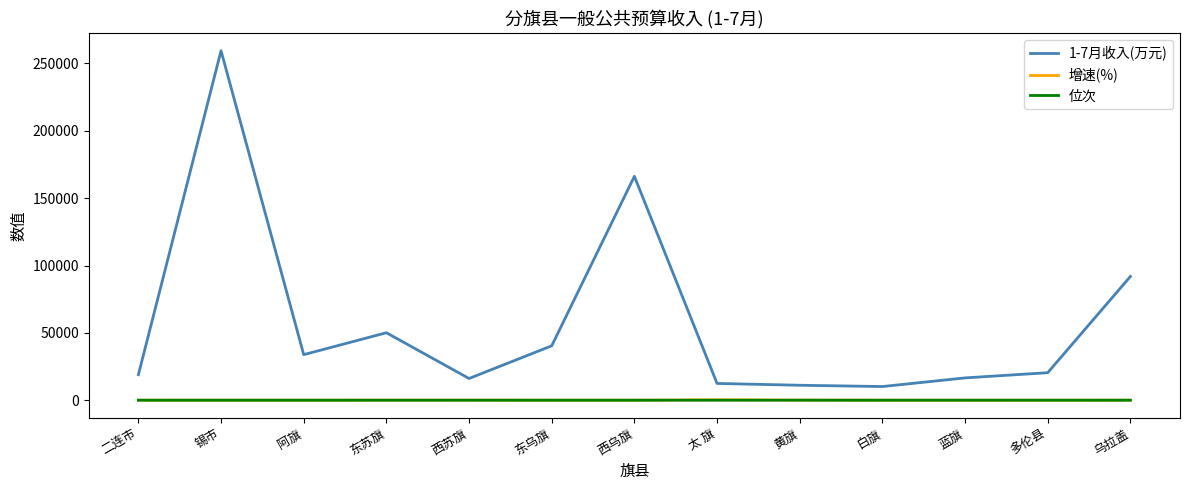

Is it true that 1-7月收入(万元) equals 409933.4 at 锡市?

False